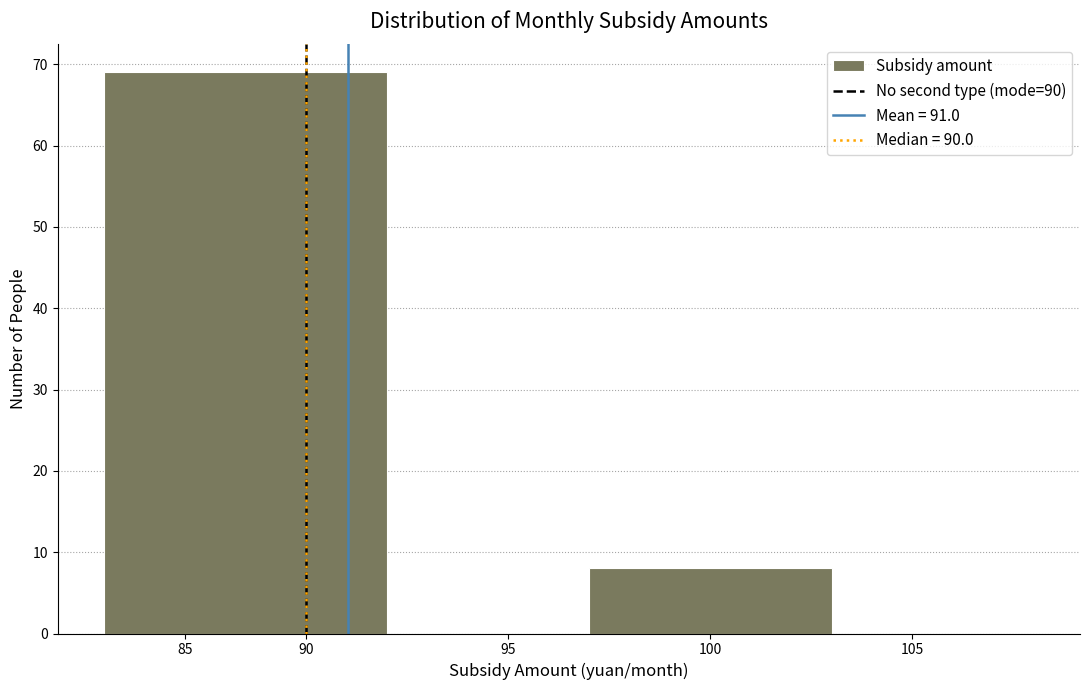

Reading left to right, what are all the values shown in this chart?

85=69	95=0	100=8	105=0